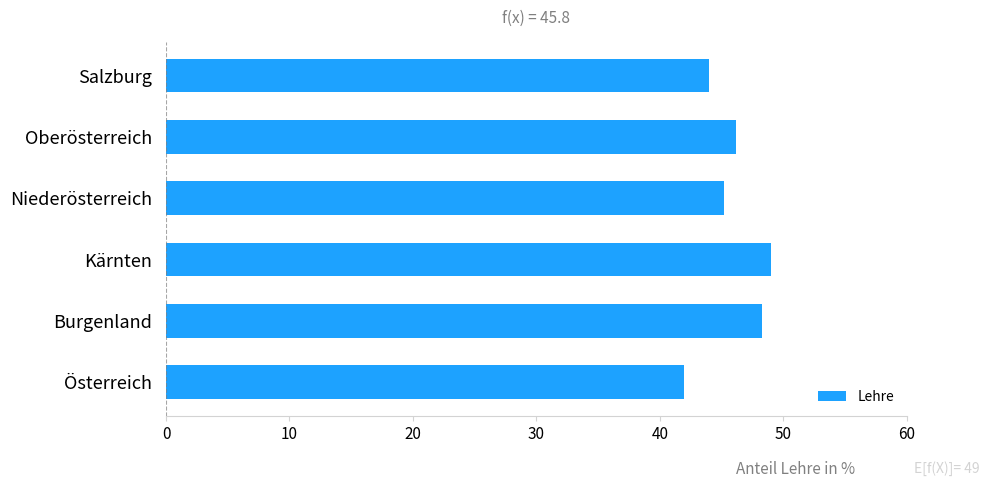

How many data points are less than 46?

3